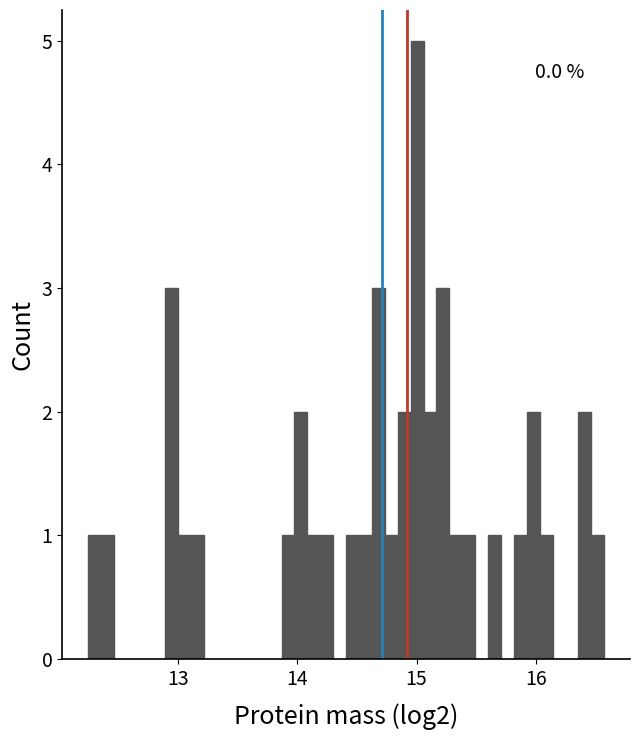

Read against the x-axis, roughly where is the centre of the tallest bar?

15.0